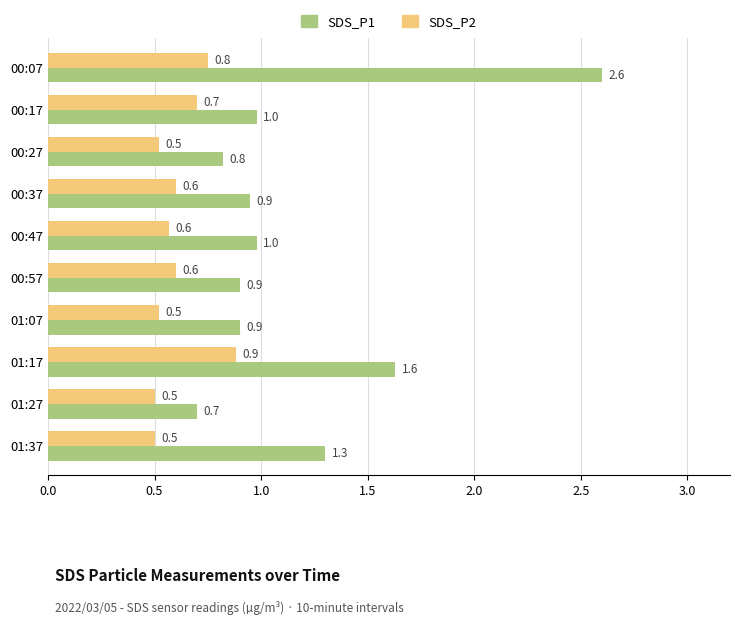

What is the difference between the SDS_P1 values at 00:27 and 00:07?

1.8